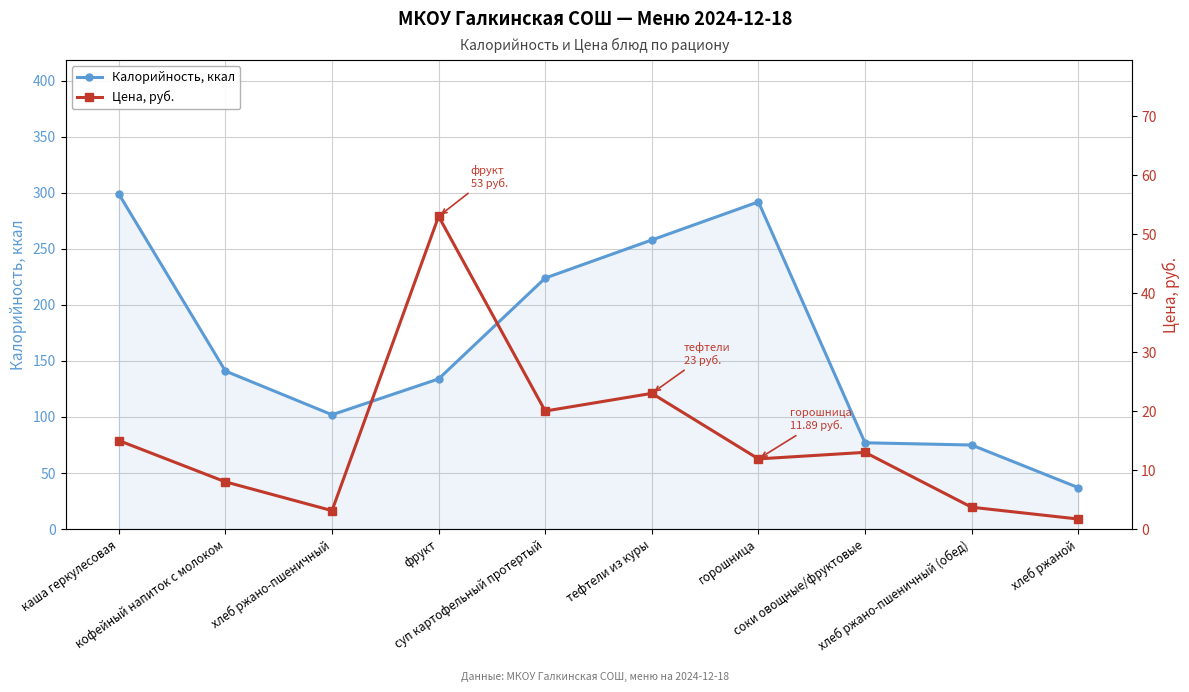

What is the lowest value of the Калорийность, ккал series?

37